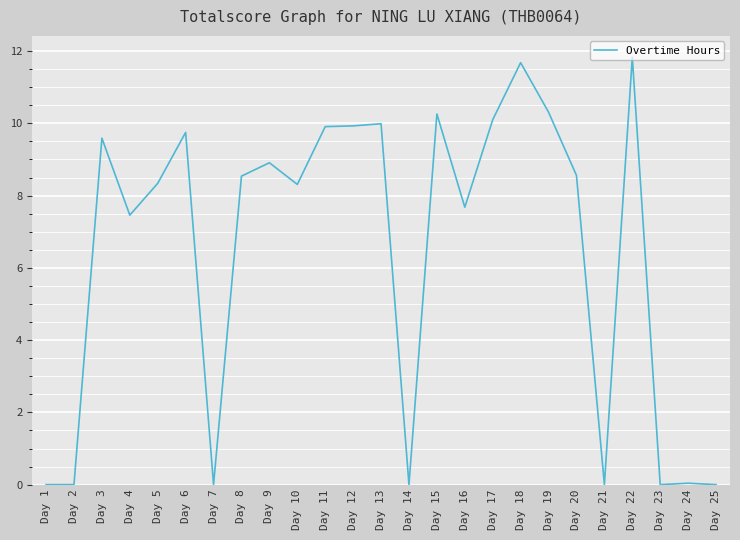

What is the difference between the values at Day 1 and Day 19?

10.3